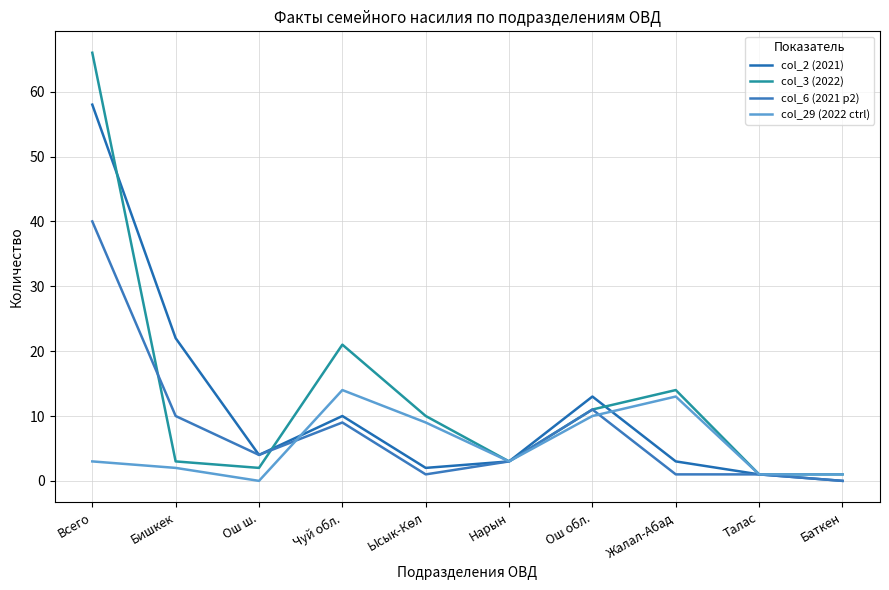

The col_3 (2022) series shows 0 at Ош ш.. True or false?

False